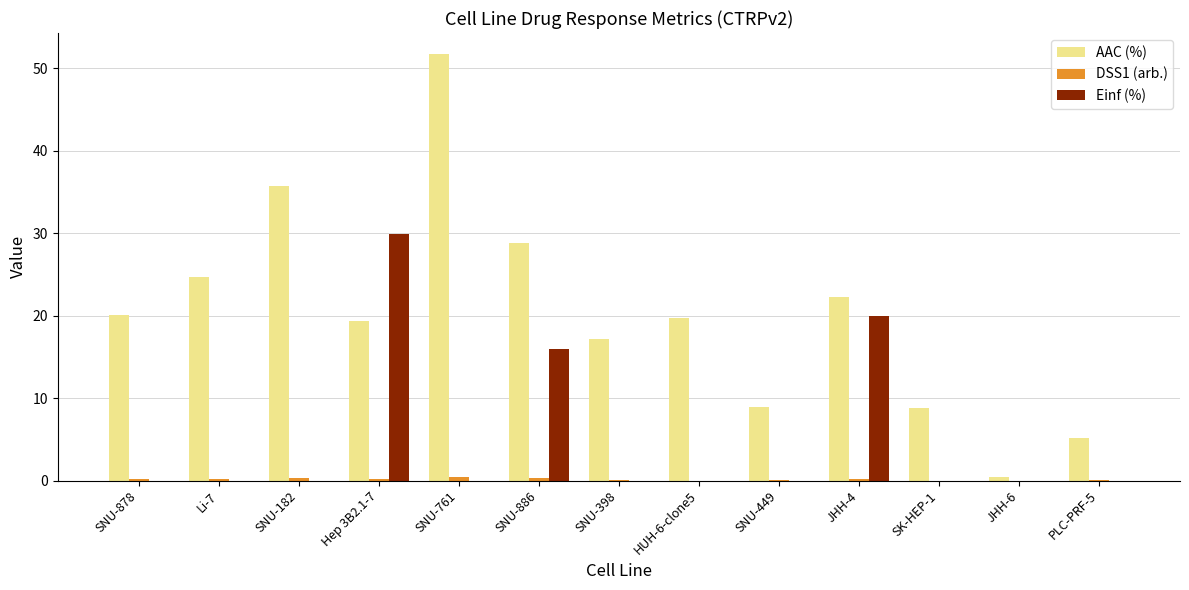

The Einf (%) series shows 0.0 at SNU-878. True or false?

True